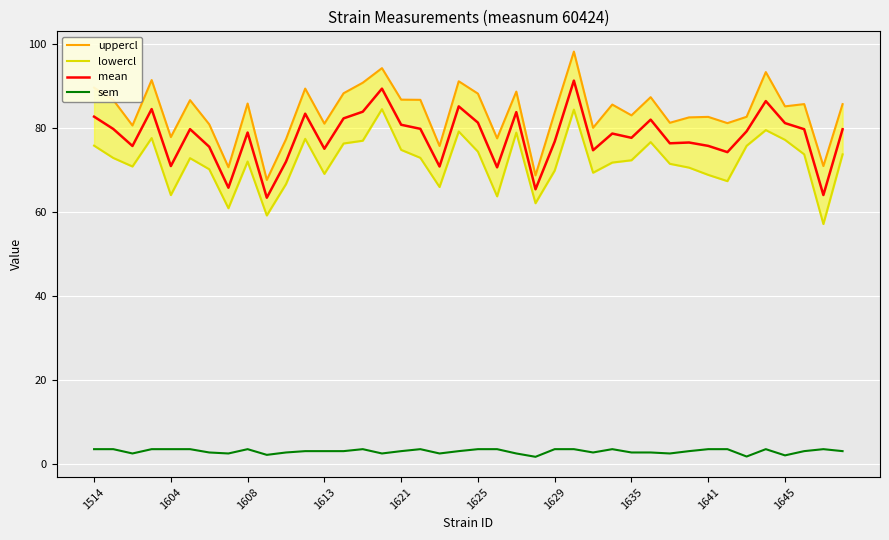

Reading left to right, extract all data points from this chart.

uppercl: 89.6	86.7	80.6	91.5	77.9	86.7	80.9	70.7	85.9	67.6	77.4	89.4	81.1	88.3	90.8	94.3	86.8	86.7	75.7	91.2	88.2	77.6	88.7	68.7	83.7	98.2	80.1	85.6	83.0	87.4	81.3	82.6	82.7	81.2	82.7	93.3	85.2	85.7	71.0	85.7
lowercl: 75.8	72.9	70.9	77.6	64.0	72.8	70.2	60.9	72.0	59.2	66.7	77.5	69.1	76.3	77.0	84.5	74.8	72.9	66.0	79.2	74.4	63.7	78.9	62.1	69.9	84.4	69.4	71.8	72.3	76.7	71.5	70.6	68.9	67.4	75.8	79.5	77.2	73.8	57.1	73.7
mean: 82.7	79.8	75.7	84.5	71.0	79.8	75.6	65.8	79.0	63.4	72.0	83.4	75.1	82.3	83.9	89.4	80.8	79.8	70.9	85.2	81.3	70.7	83.8	65.4	76.8	91.3	74.7	78.7	77.7	82.0	76.4	76.6	75.8	74.3	79.2	86.4	81.2	79.7	64.0	79.7
sem: 3.5	3.5	2.5	3.5	3.5	3.5	2.7	2.5	3.5	2.1	2.7	3.0	3.0	3.0	3.5	2.5	3.0	3.5	2.5	3.0	3.5	3.5	2.5	1.7	3.5	3.5	2.7	3.5	2.7	2.7	2.5	3.0	3.5	3.5	1.8	3.5	2.0	3.0	3.5	3.0